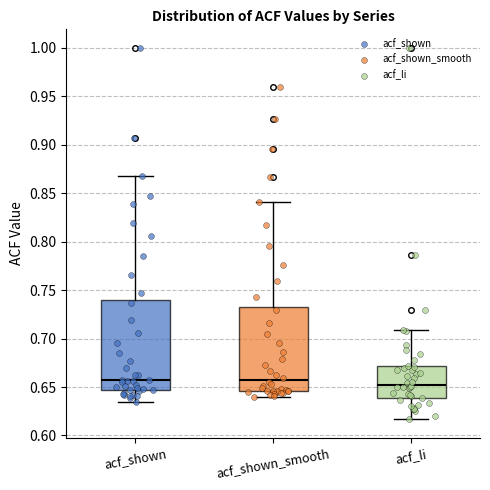

Where does the median line of the box for acf_li sit on the y-axis? The values are not printed on the chart, so give them approximately, as read against the axis.

0.655